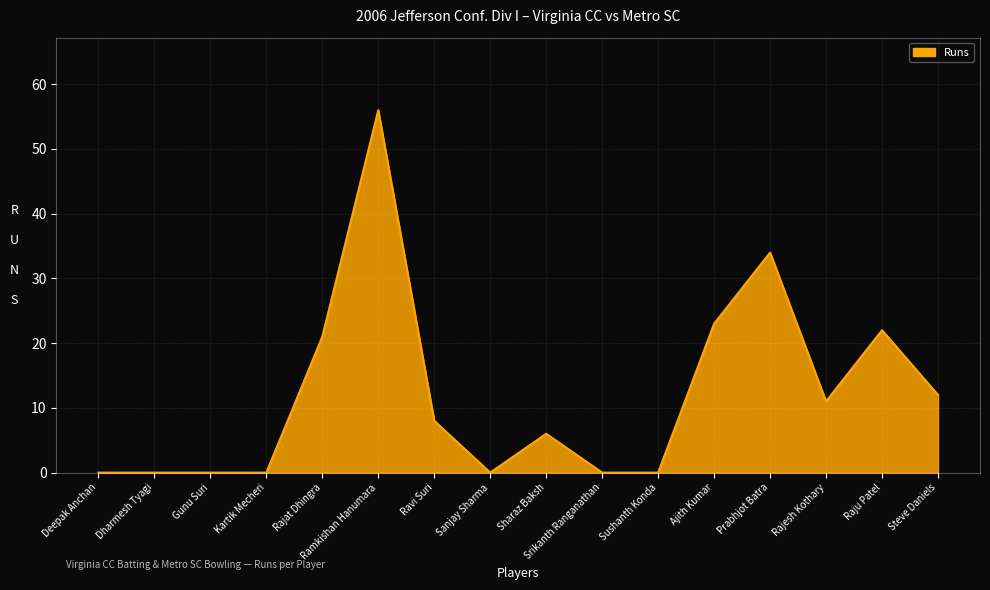

Is it true that the value at Raju Patel is 22?

True